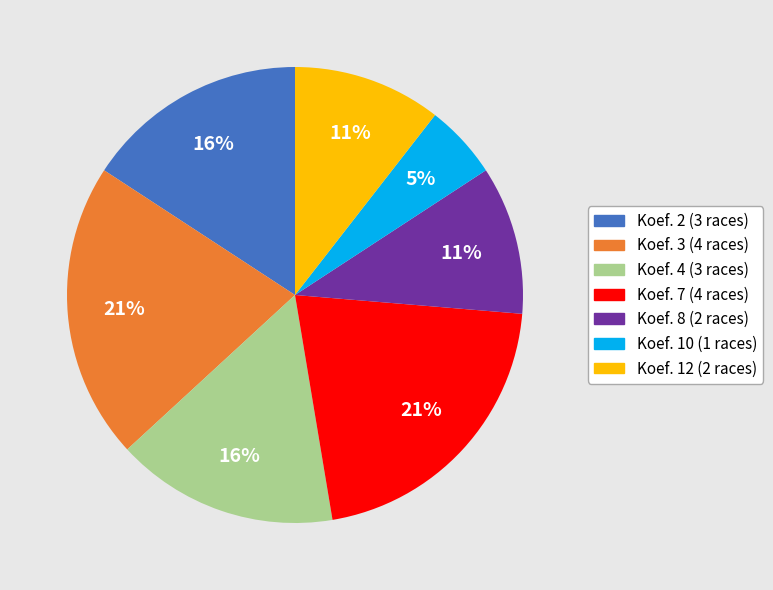

True or false: Koef. 7 accounts for 33% of the total.

False